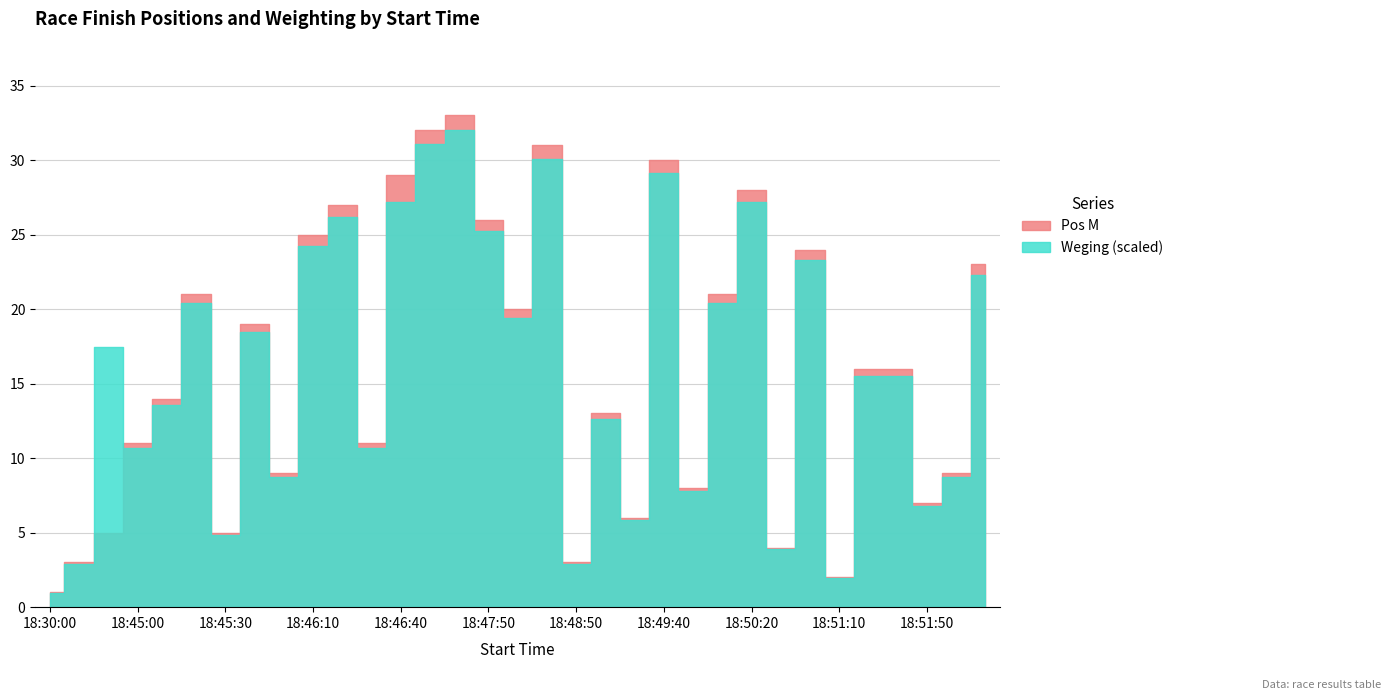

Rank the series by their average value, from highest to lowest.

Pos M, Weging